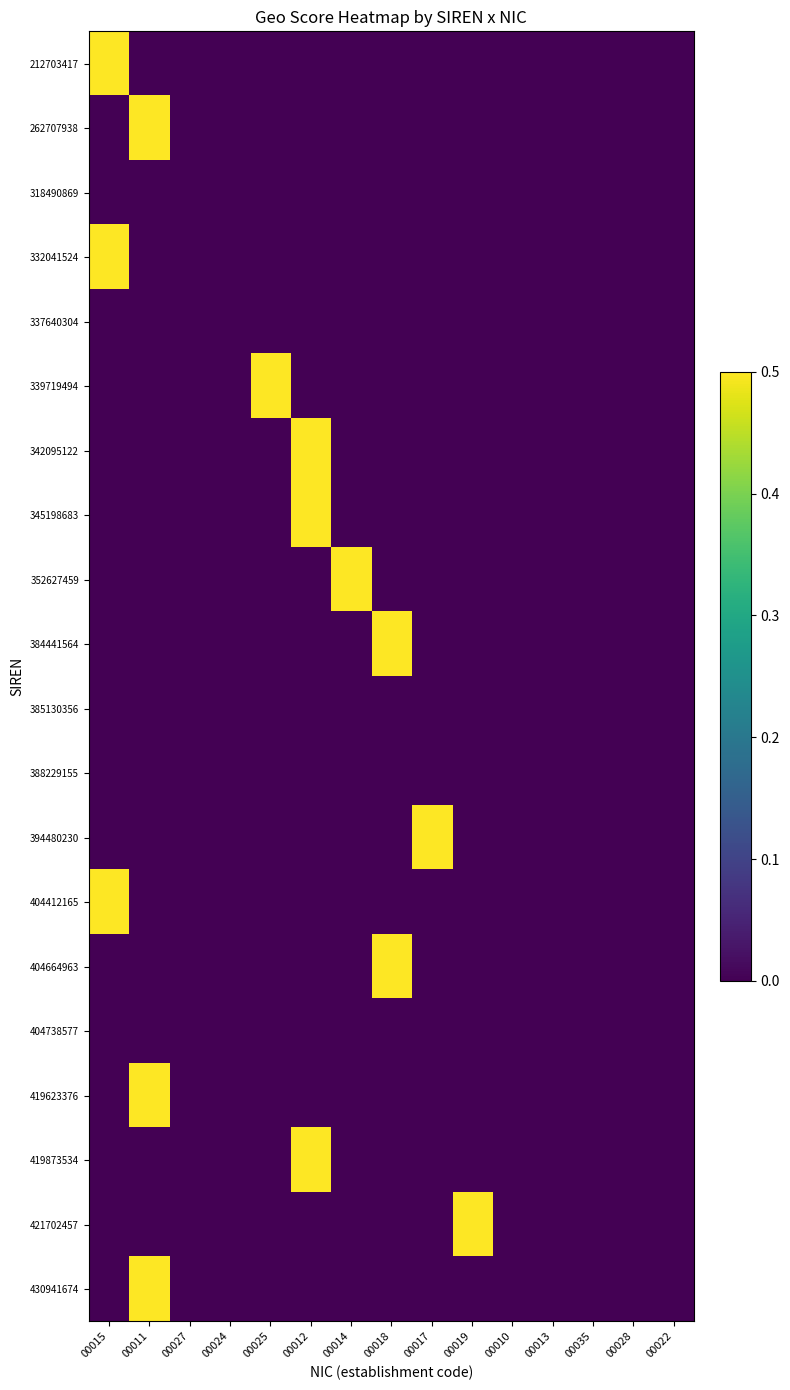

Which category has the lowest value across all series?

00011